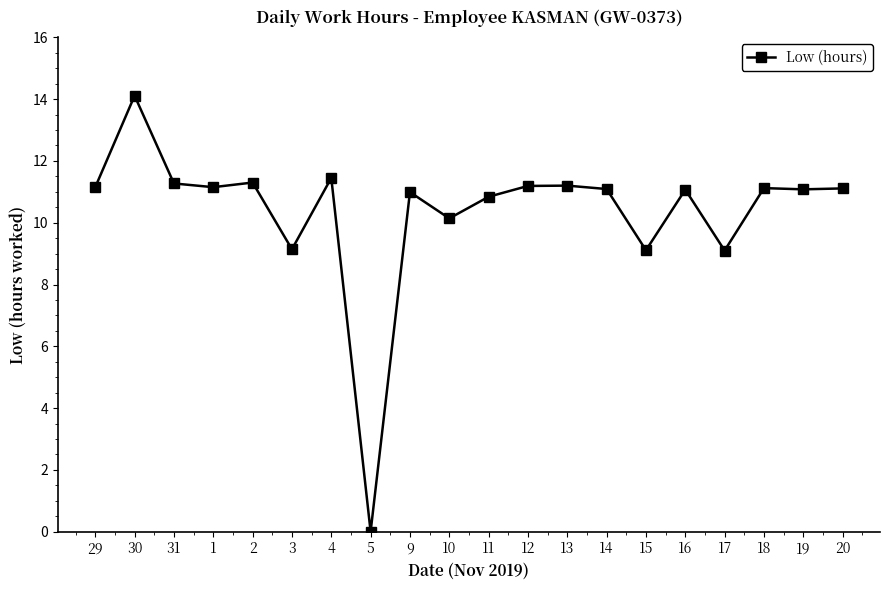

Read the value at 18.

11.1